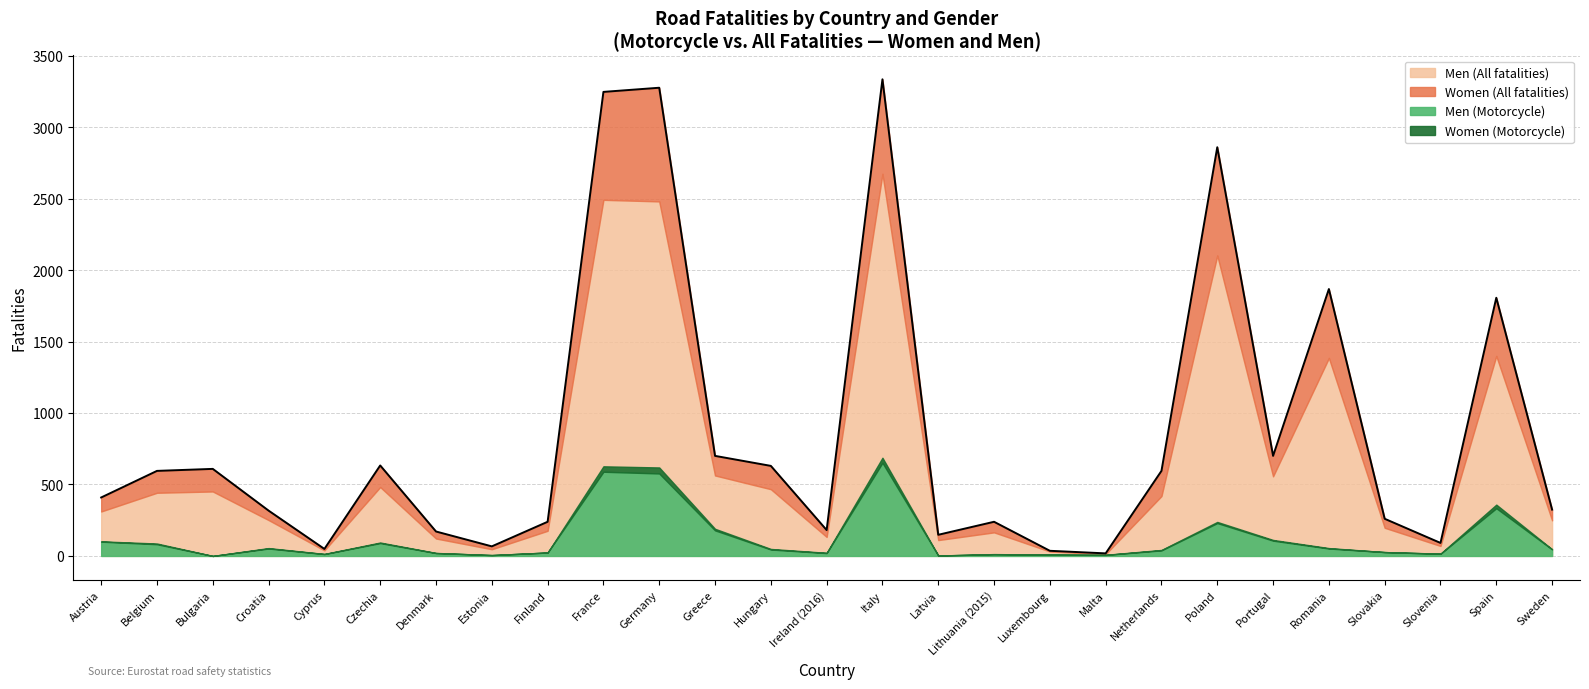

What are all the series names shown in the legend?

Women (All fatalities), Men (All fatalities), Women (Motorcycle), Men (Motorcycle)